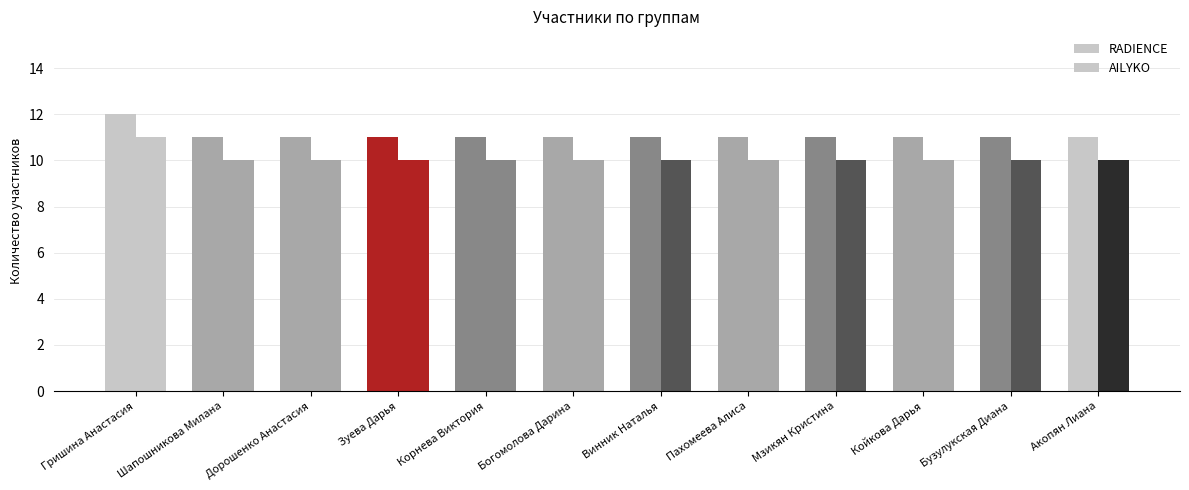

Reading left to right, transcribe all the data shown in this chart.

RADIENCE: 12	11	11	11	11	11	11	11	11	11	11	11
AILYKO: 11	10	10	10	10	10	10	10	10	10	10	10